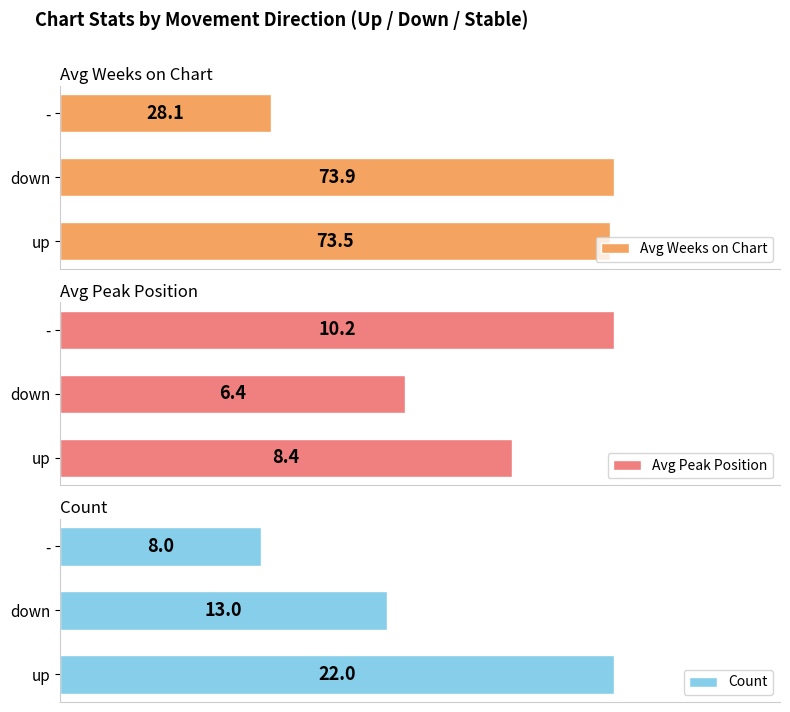

Which category has the highest value in the Avg Weeks on Chart series?

down